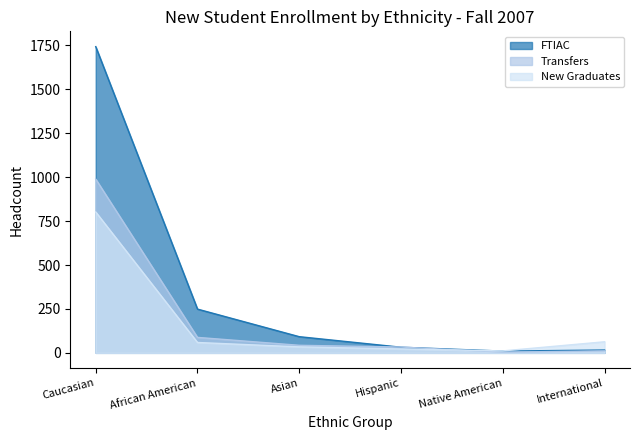

True or false: Transfers and New Graduates intersect in this chart.

True